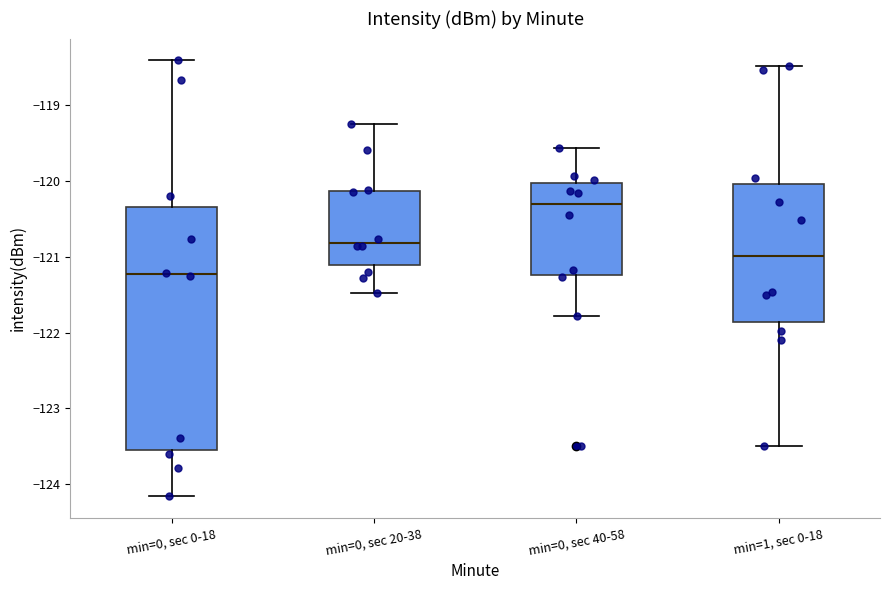

Which box's median line is the lowest?

min=0, sec 0-18